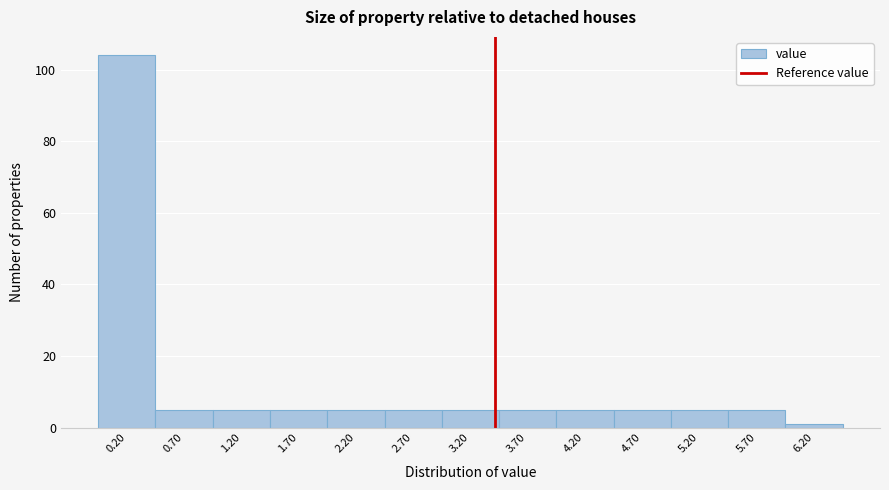

Over which range of the x-axis is the bar tallest?

-0.05 to 0.45